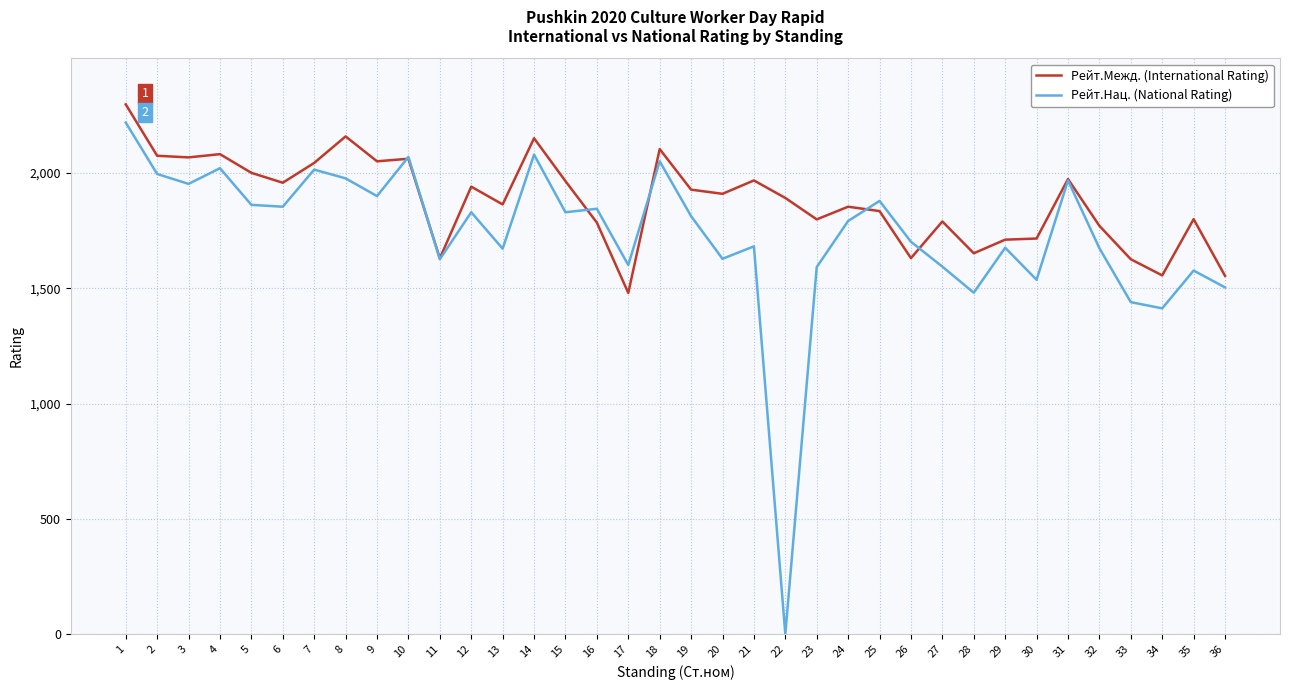

Is the value of Рейт.Межд. (International Rating) at 36 greater than the value of Рейт.Нац. (National Rating) at 10?

No